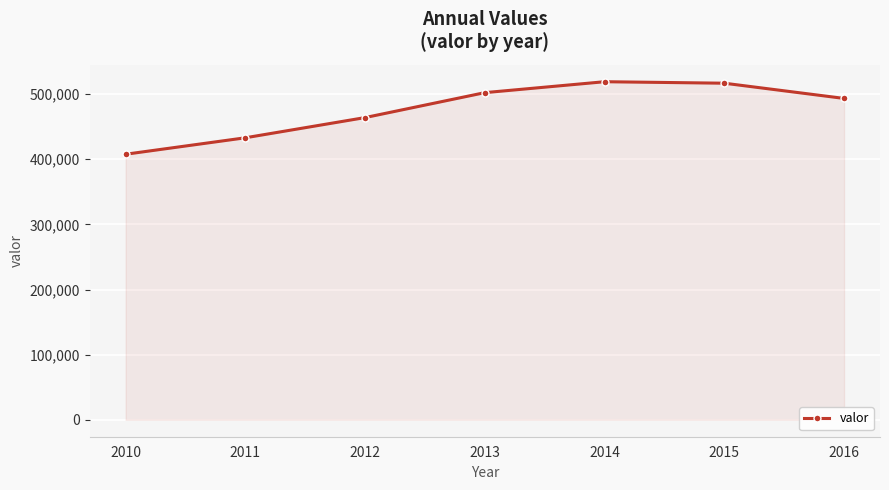

What is the ratio of the value at 2012 to the value at 2011?

1.1